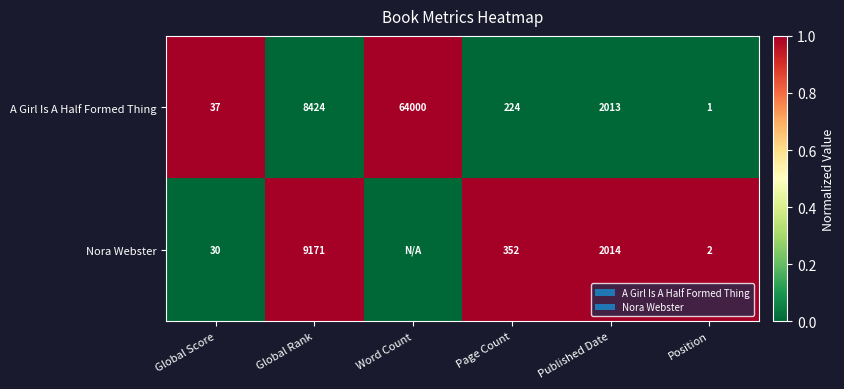

What is the difference between the highest and lowest values at Word Count?

1